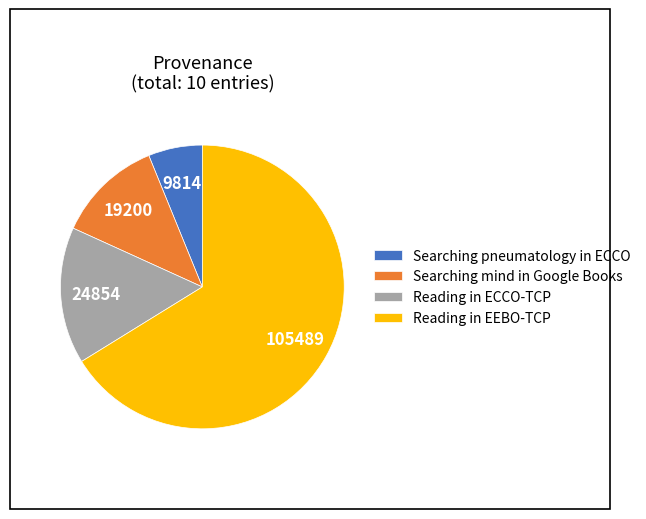

Is there any slice that represents more than half of the pie?

Yes